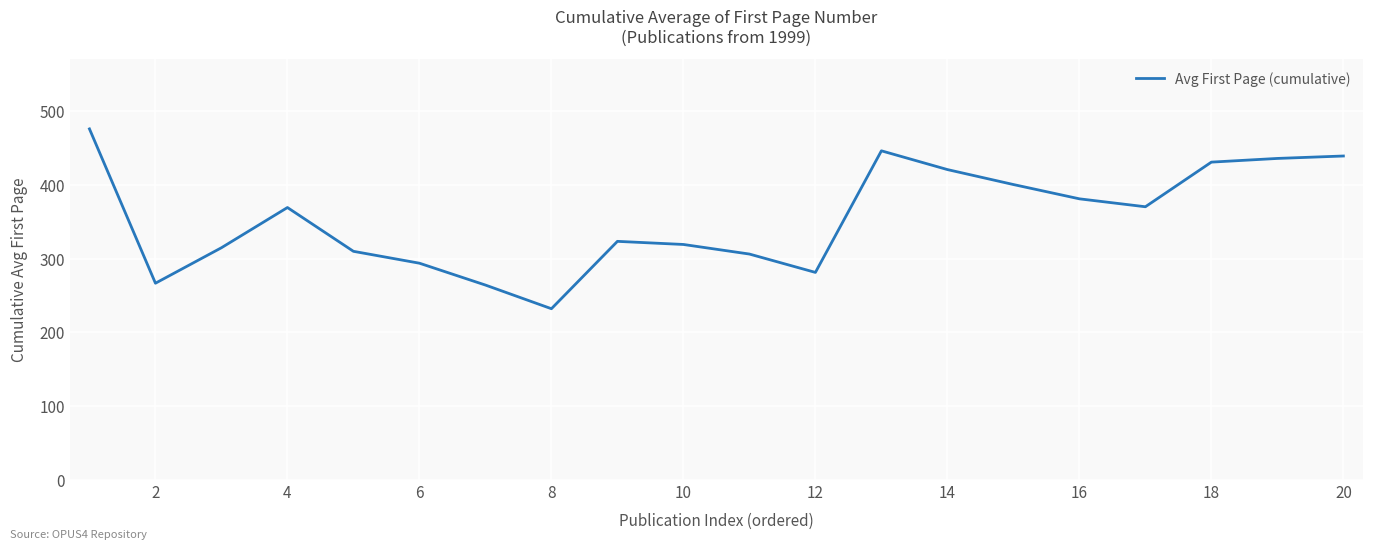

What is the difference between the maximum and minimum values?

244.1